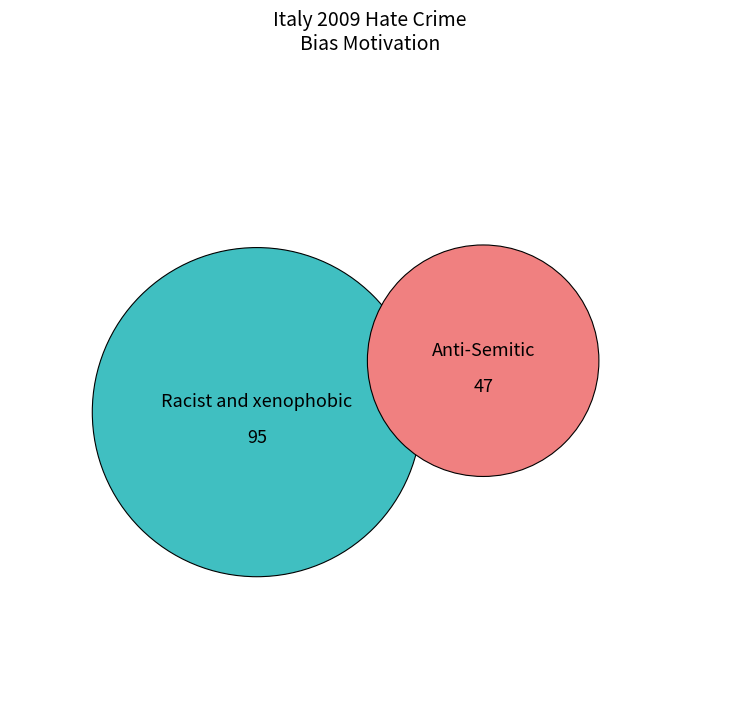

Is there a majority slice in this chart?

Yes